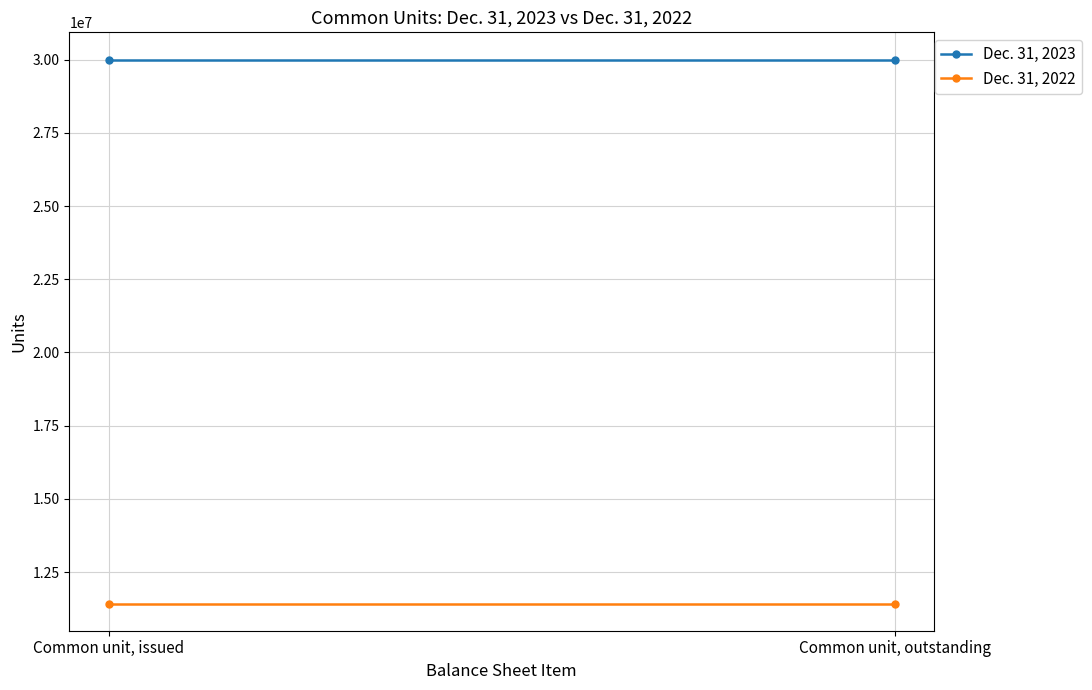

What are all the series names shown in the legend?

Dec. 31, 2023, Dec. 31, 2022